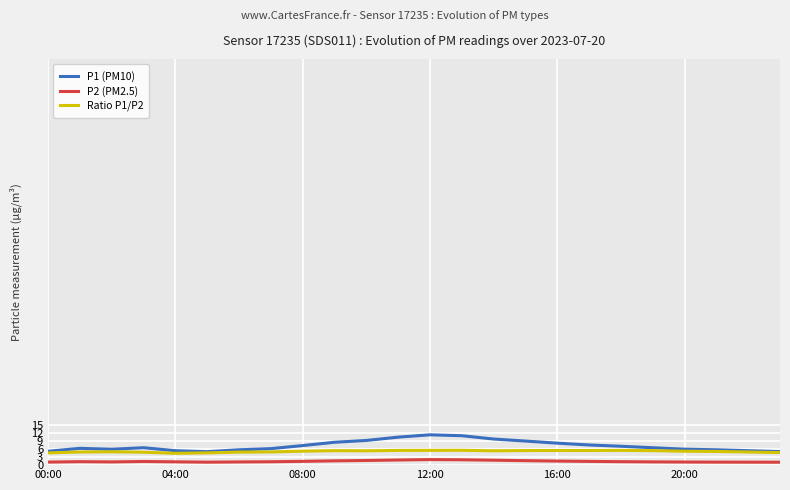

Which series has the widest spread of values?

P1 (PM10)